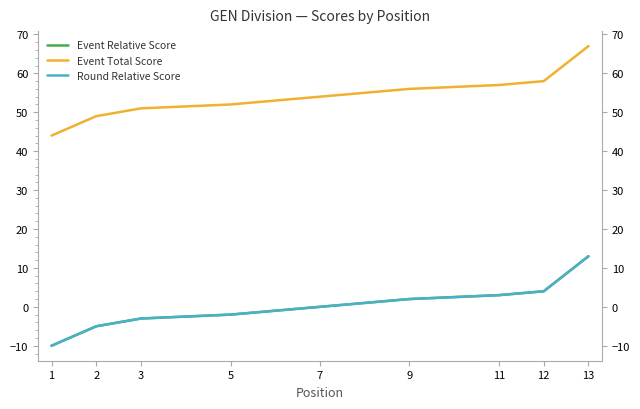

At how many categories does at least one series exceed 37?

13